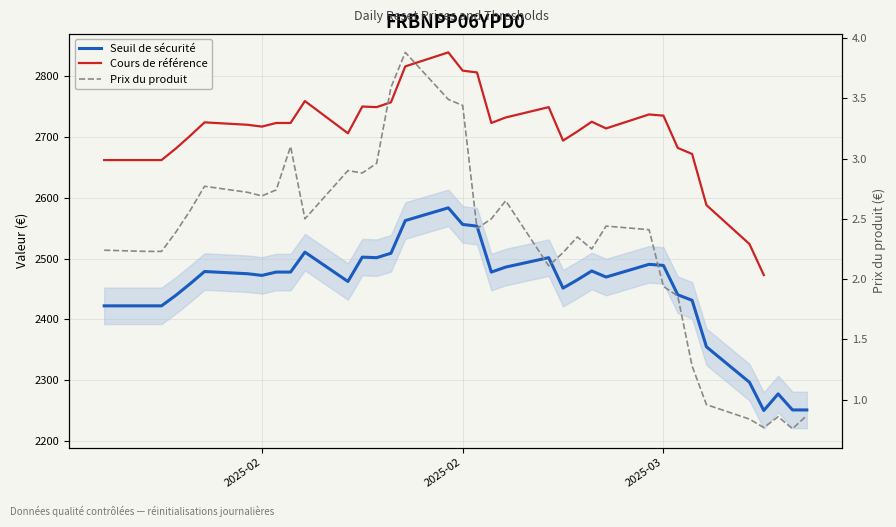

How many interior local valleys does the Cours de référence series have?

6